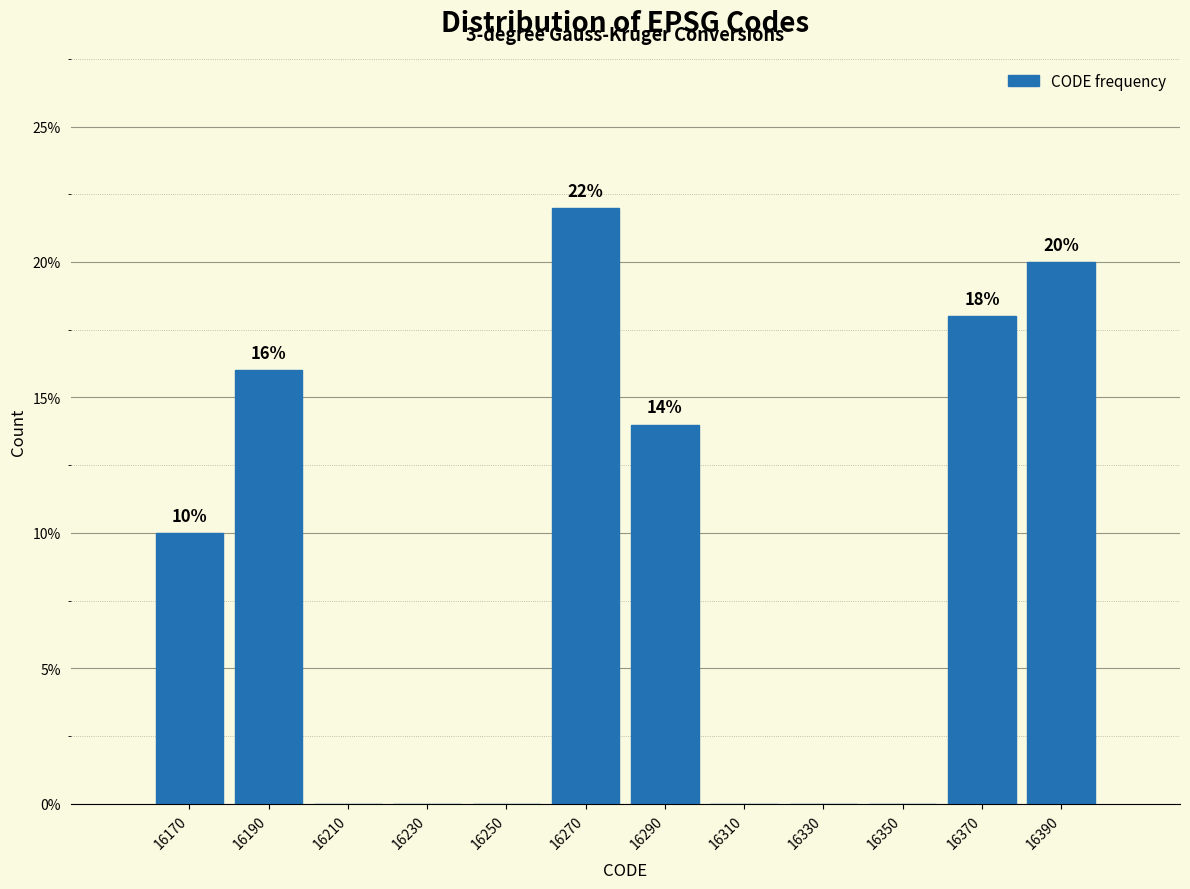

Which range on the x-axis has the tallest bar?

16260 to 16280